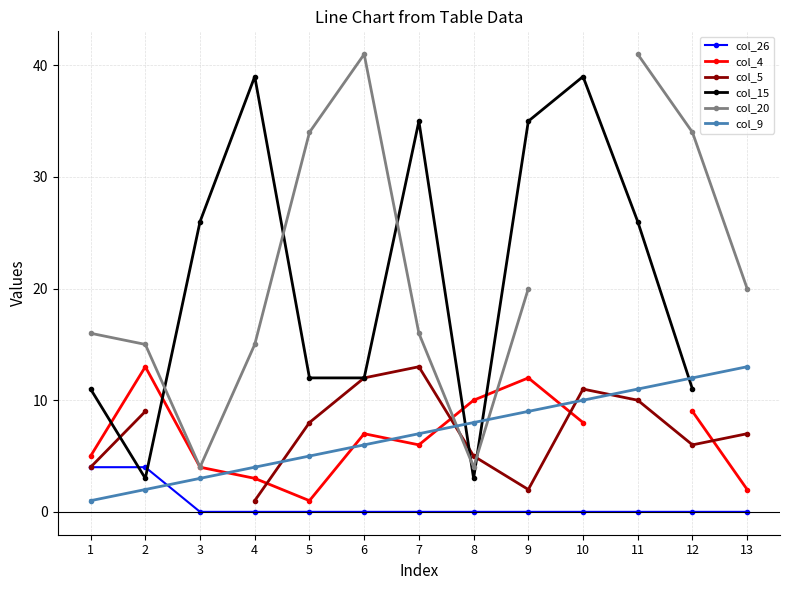

How many values in col_4 are above zero?

12